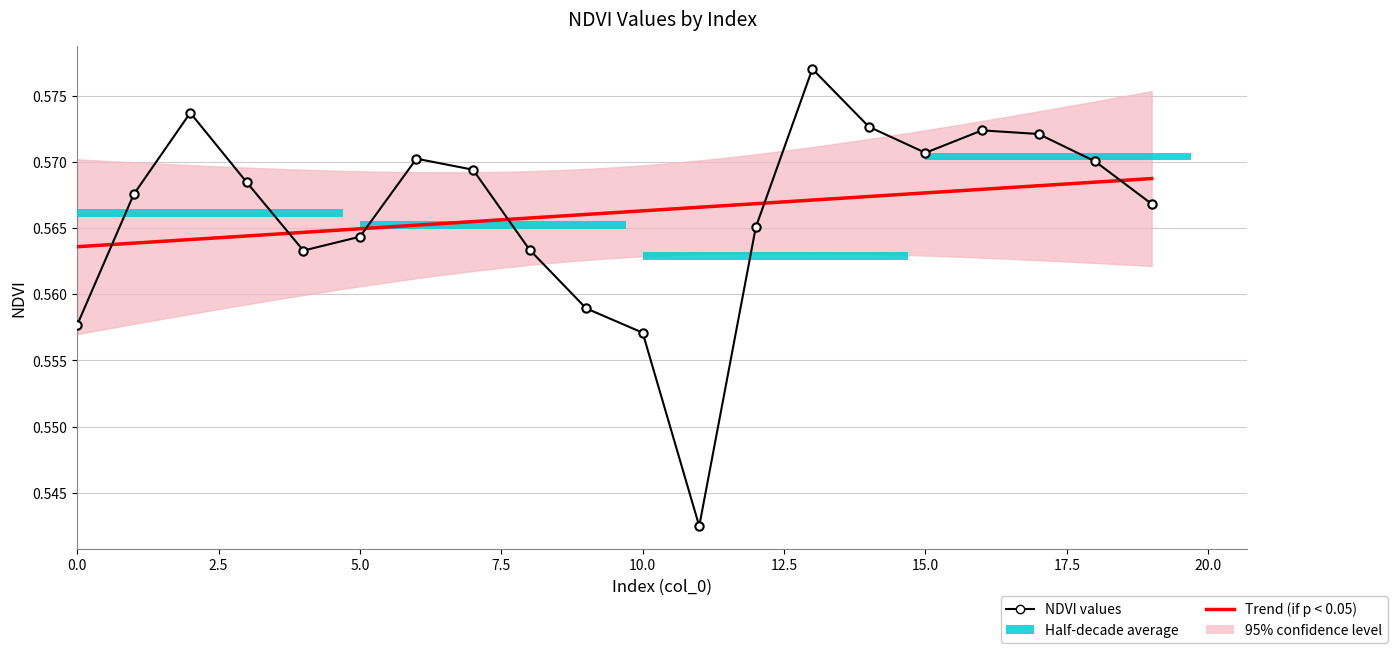

Count the values in the range 0 to 1.

20